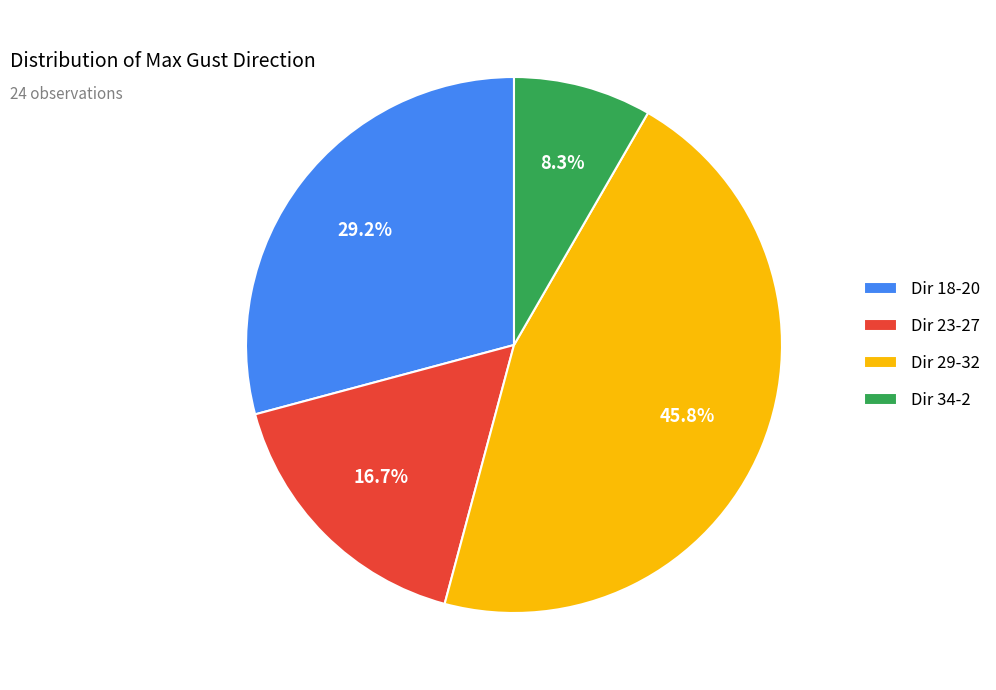

How many segments does this pie chart have?

4